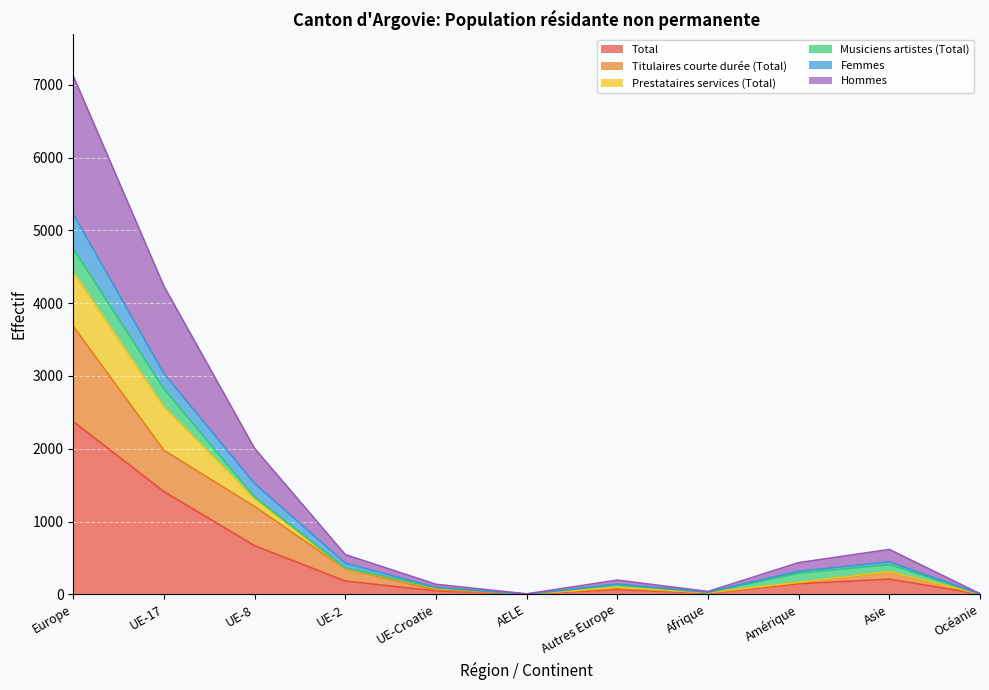

True or false: Total has a value of 208 at Asie.

True